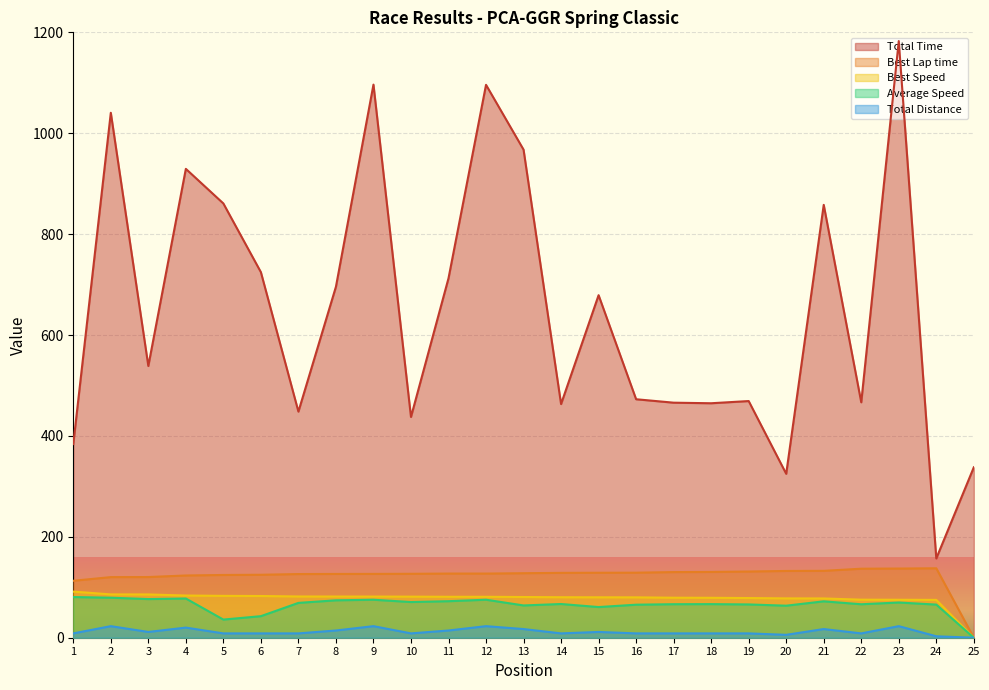

At which label does Average Speed reach its minimum?

25